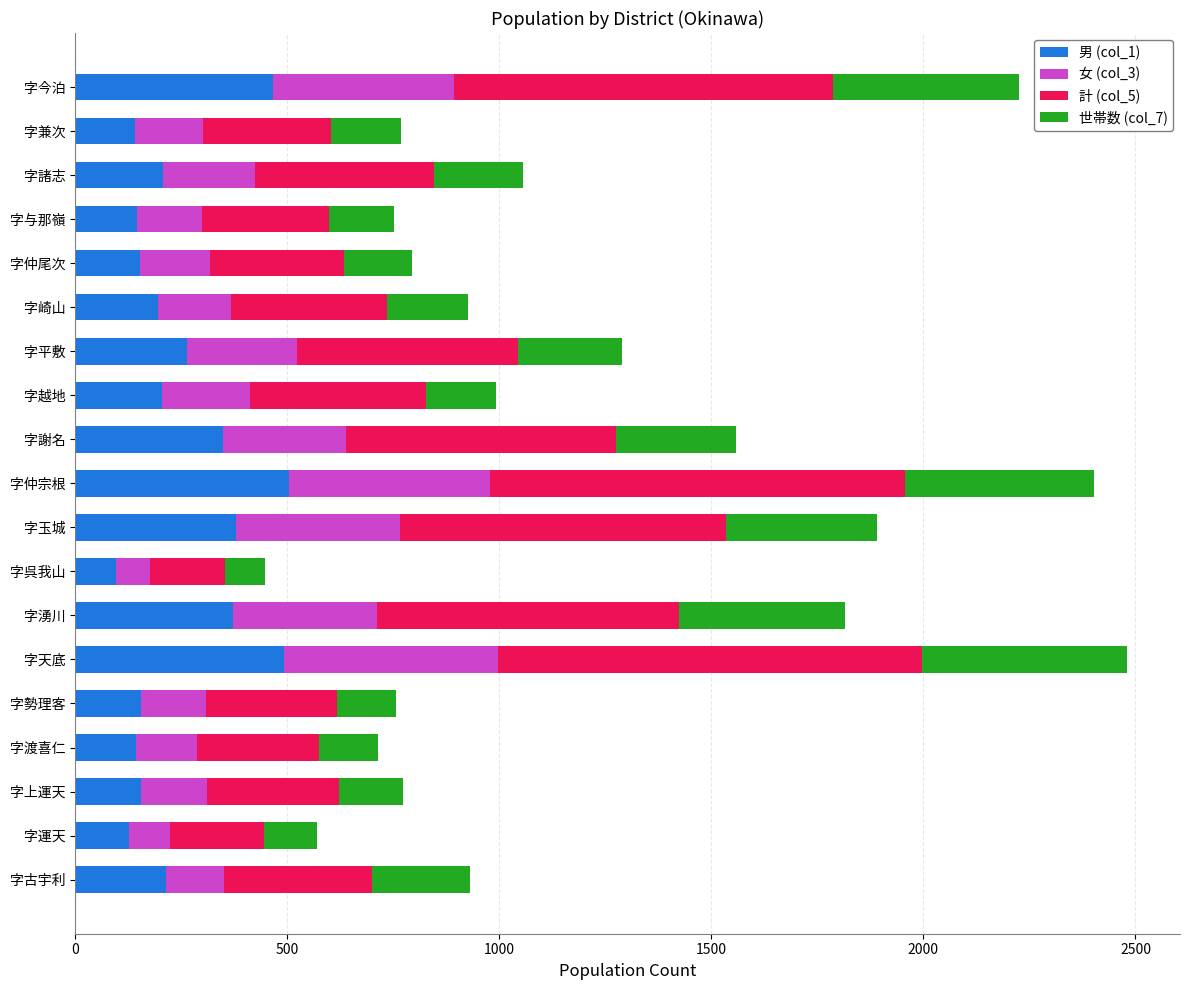

What is the highest value of the 男 (col_1) series?

504